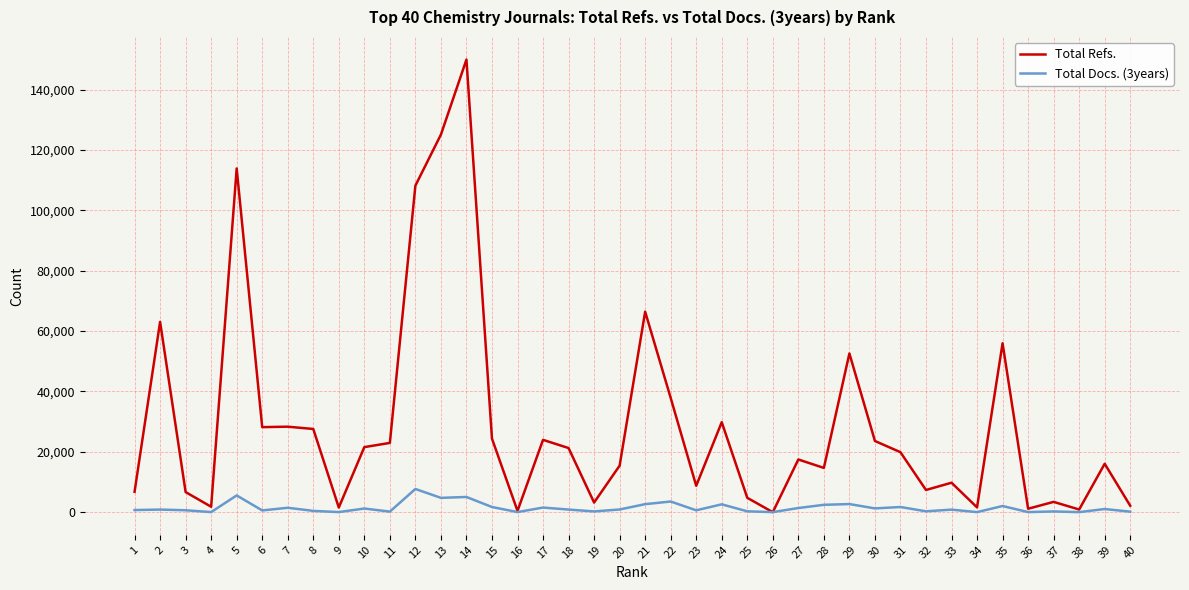

List the series in order of their overall mean, lowest first.

Total Docs. (3years), Total Refs.